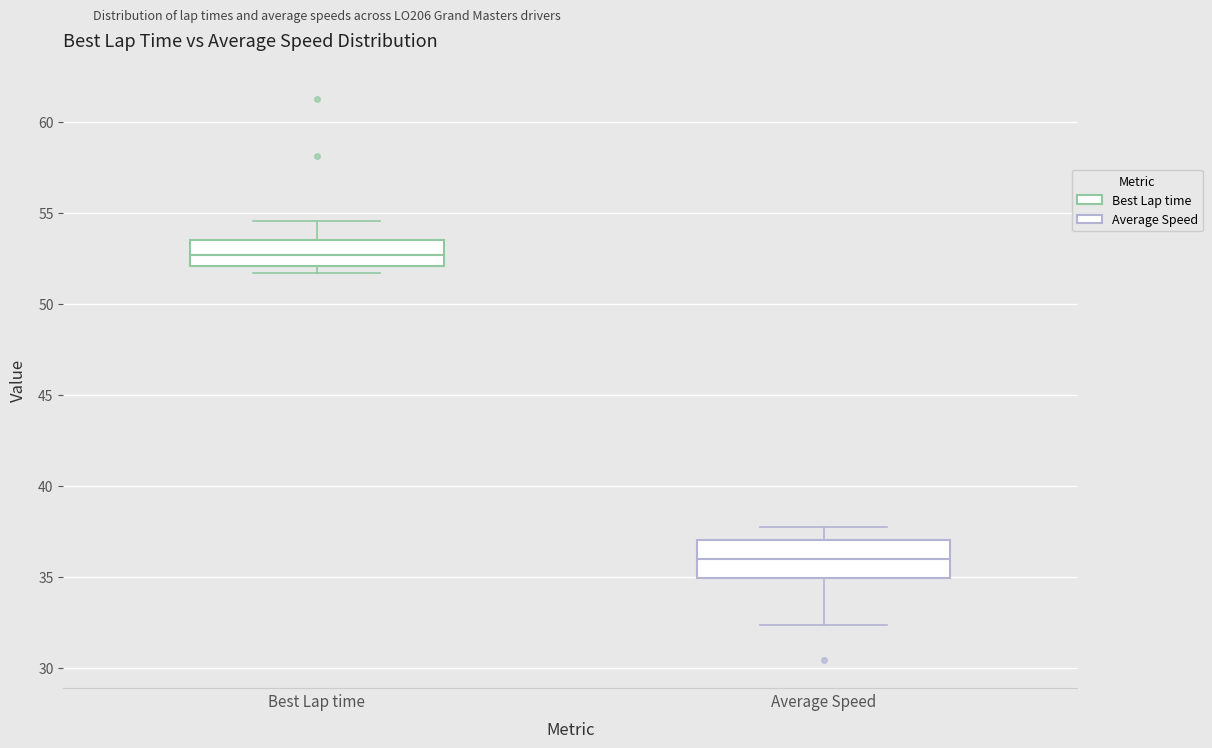

Reading left to right, read every box against the y-axis: the position of its median line, the range the box covers, and the ends of its whiskers. The values are not printed on the chart, so give them approximately, as read against the axis.

Best Lap time: median 52.5, box 52.0 to 53.5, whiskers 51.5 to 54.5
Average Speed: median 36.0, box 35.0 to 37.0, whiskers 32.5 to 37.5